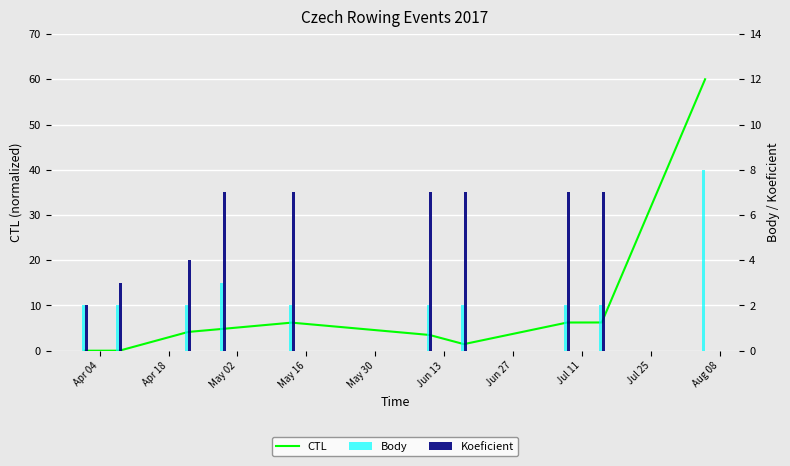

Where does the CTL series first go above 4?

May 02